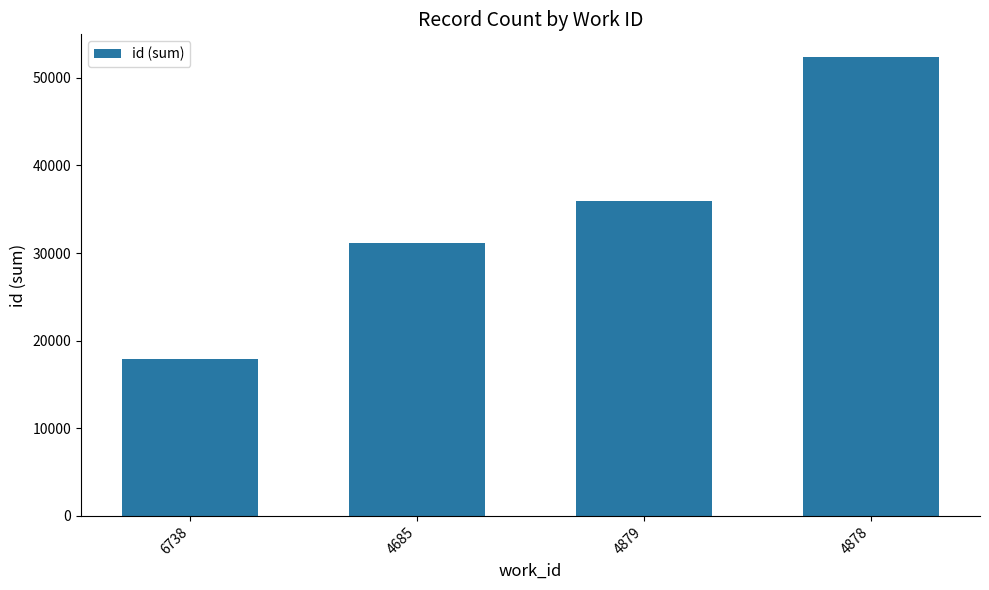

List the labels in order of value, largest first.

4878, 4879, 4685, 6738